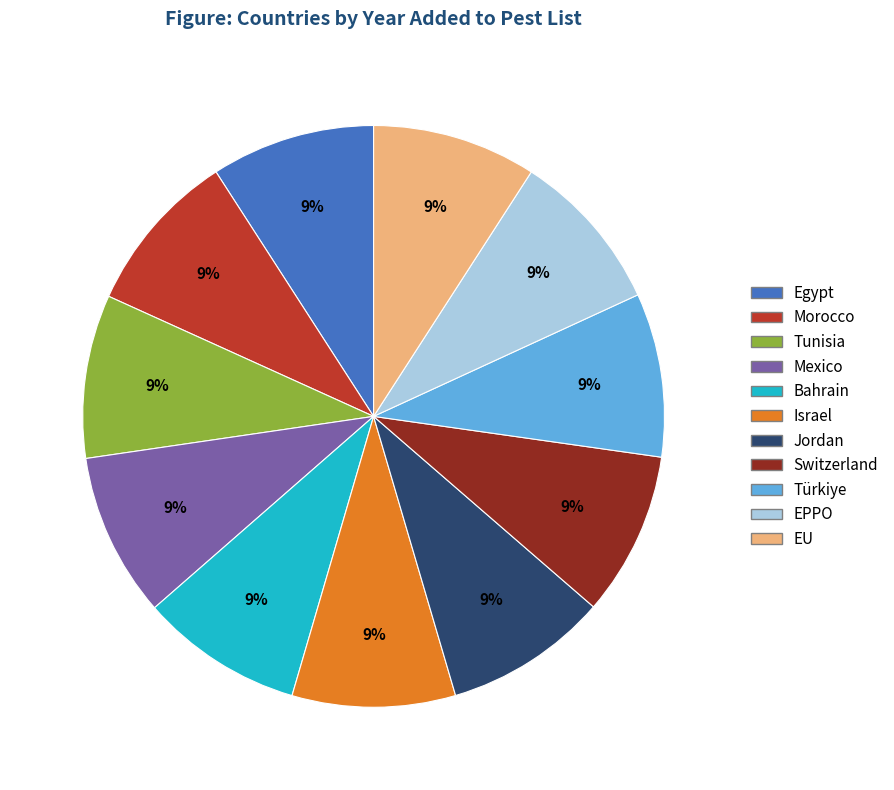

Does any single category account for the majority?

No